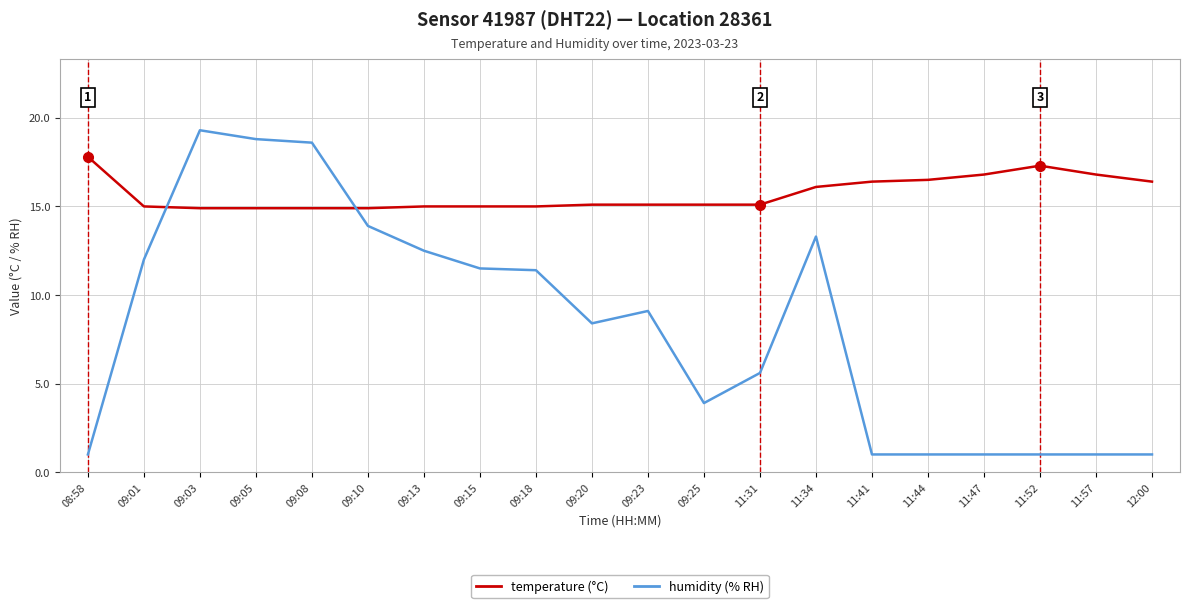

What is the total value across all series at 09:25?

19.0